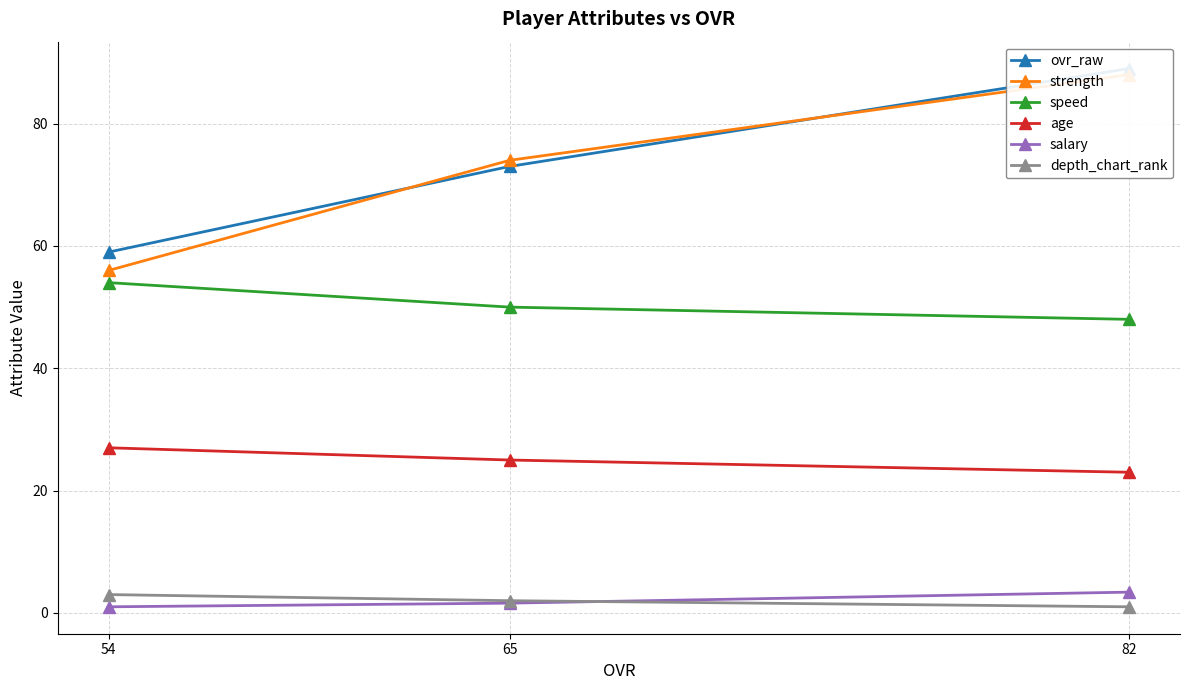

Which has a higher value, 65 or 82?

82